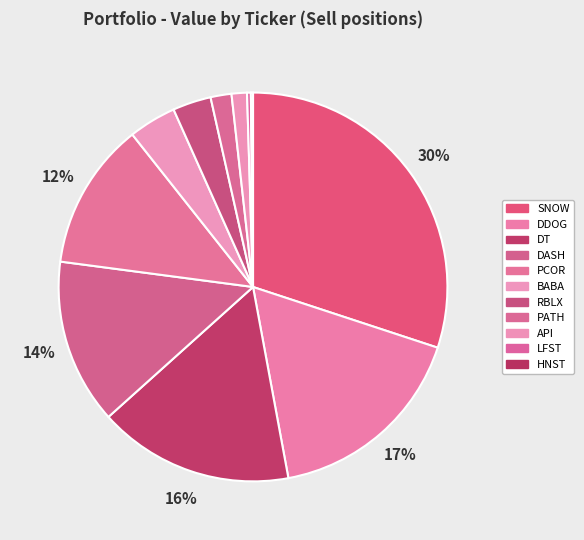

Between DDOG and PATH, which is larger?

DDOG